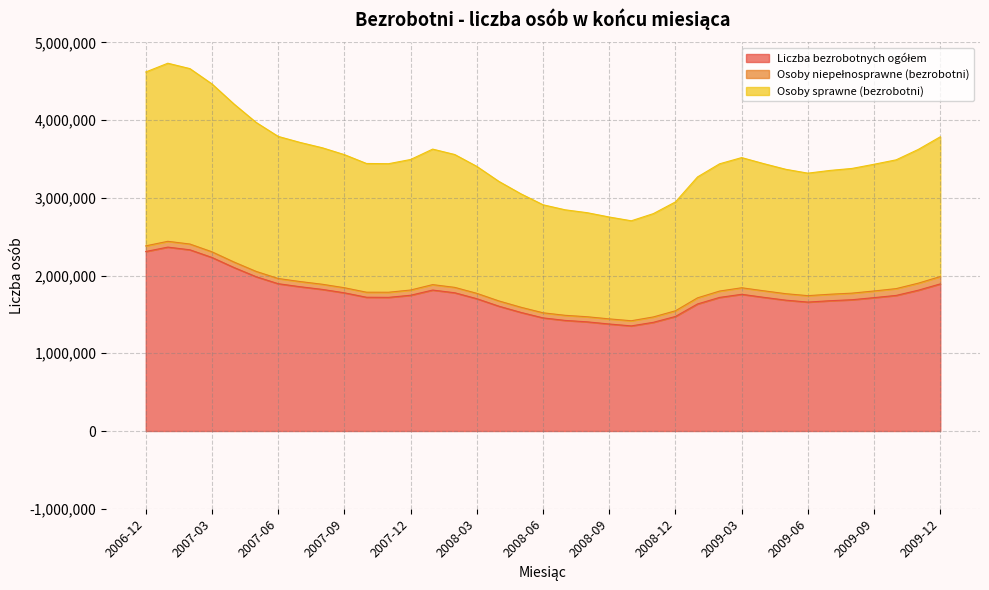

What is the label of the 19th point from the right?

2008-06